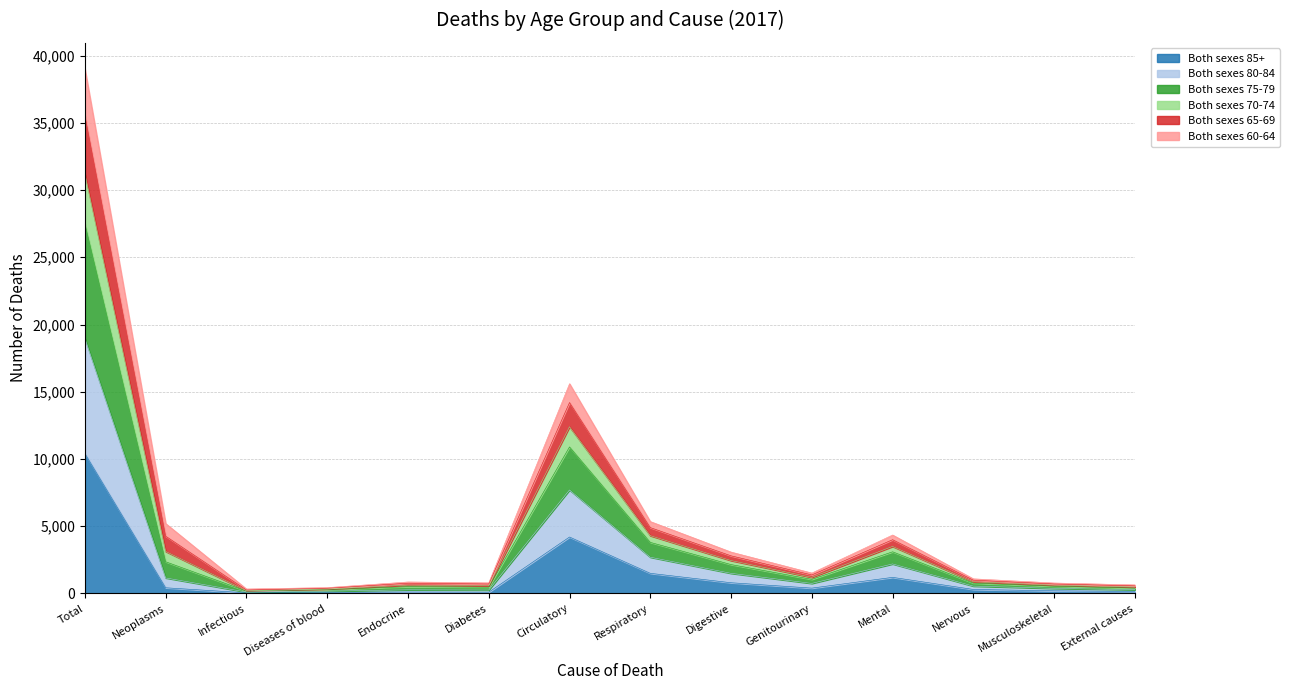

At which category is the sum across all series the highest?

Total